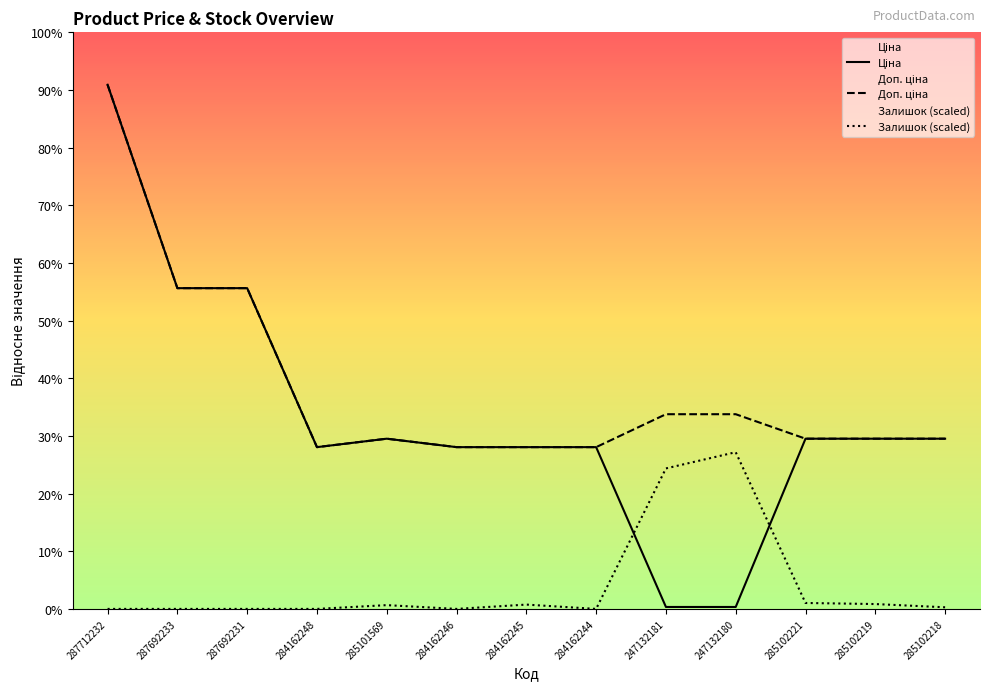

Rank the series by their maximum value, from highest to lowest.

Ціна, Доп. ціна, Залишок (scaled)